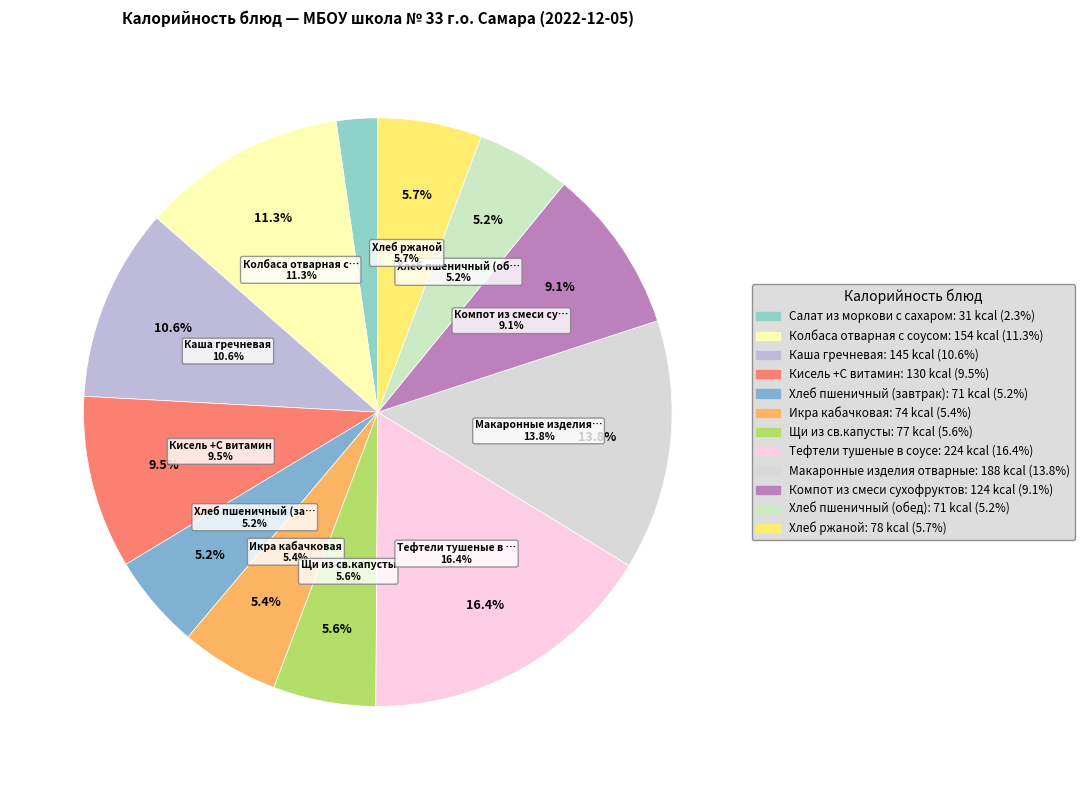

What is the change in value from Колбаса отварная с соусом to Компот из смеси сухофруктов?

-30